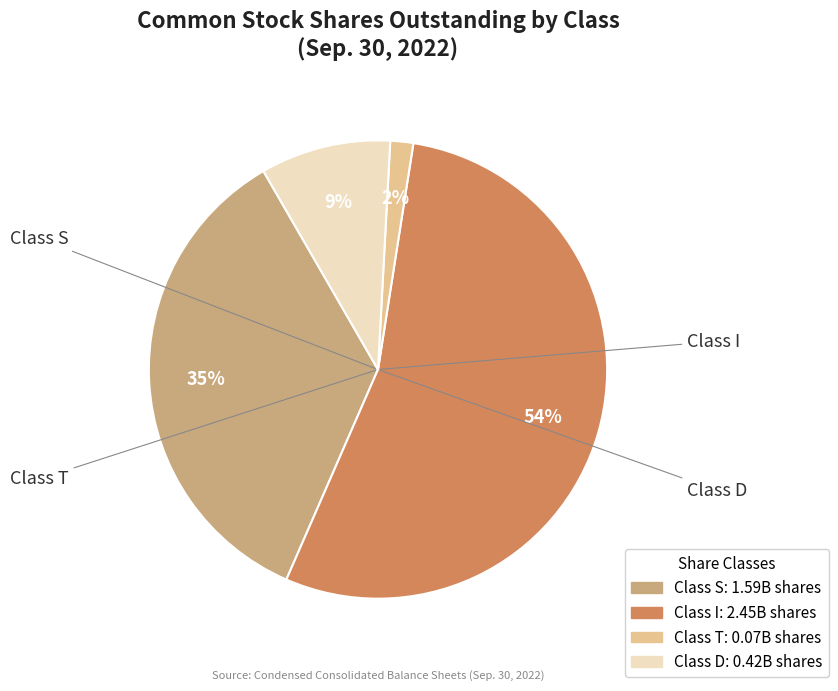

Which category accounts for the majority?

Class I